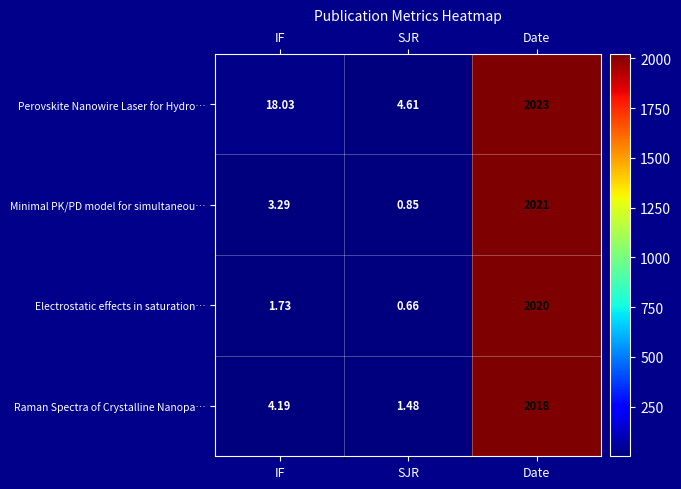

Which series has the widest spread of values?

Minimal PK/PD model for simultaneou…